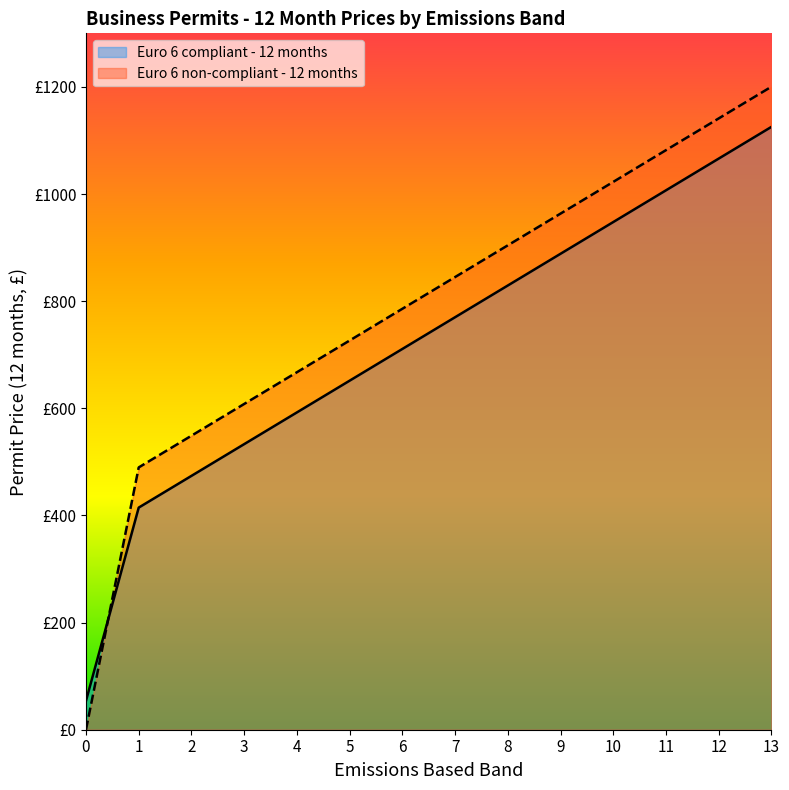

Does the chart have visible grid lines?

No